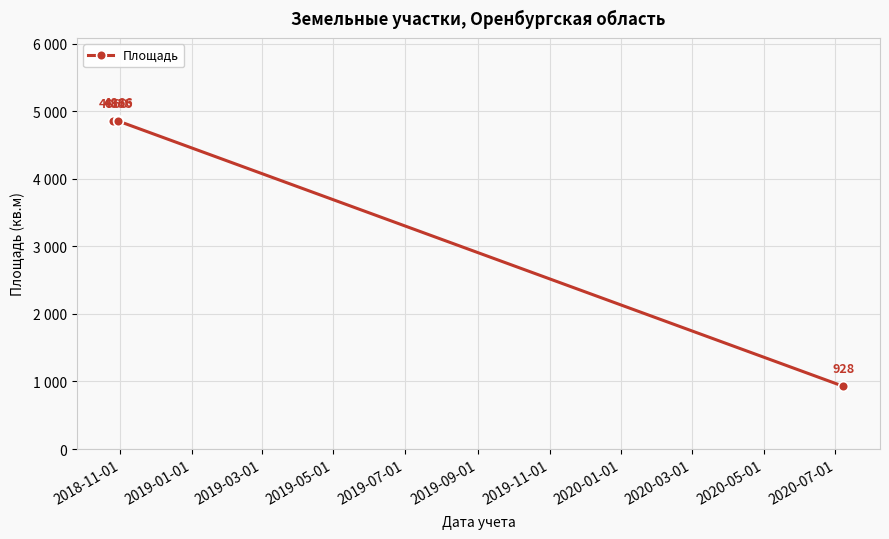

Reading left to right, transcribe all the data shown in this chart.

4860	4866	4855	928